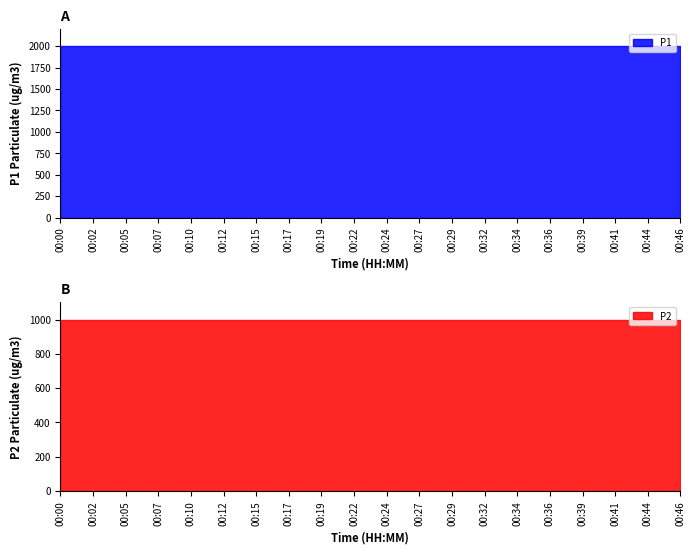

What is the value of the P2 point at the 5th from the left?

999.9